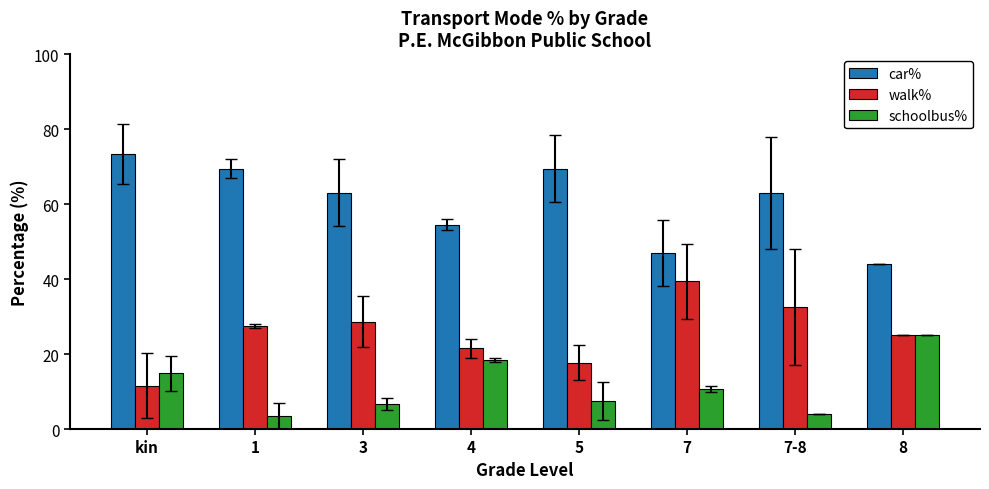

What is the lowest value of the walk% series?

11.6